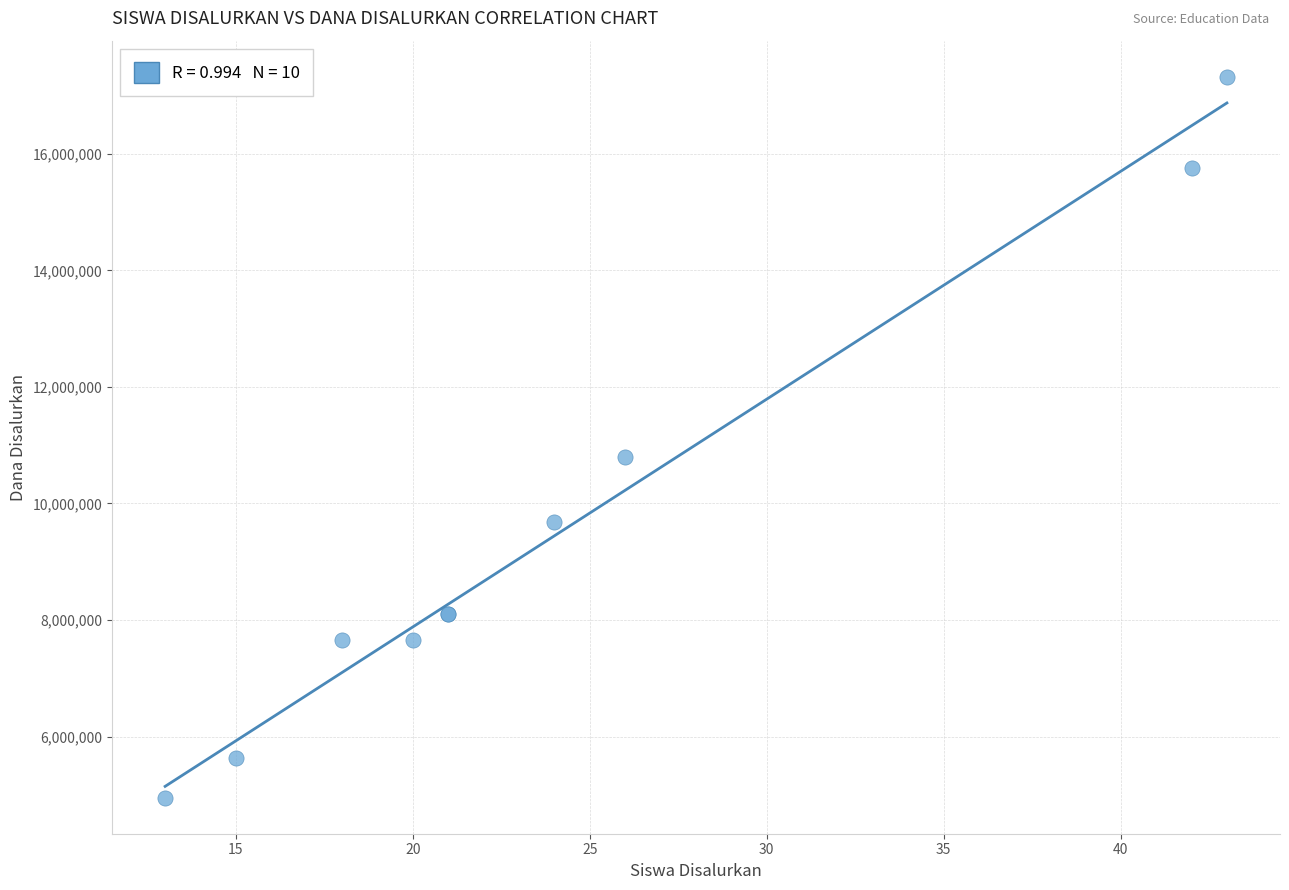

What Y value in the scatter plot is closest to 11137500?

10800000